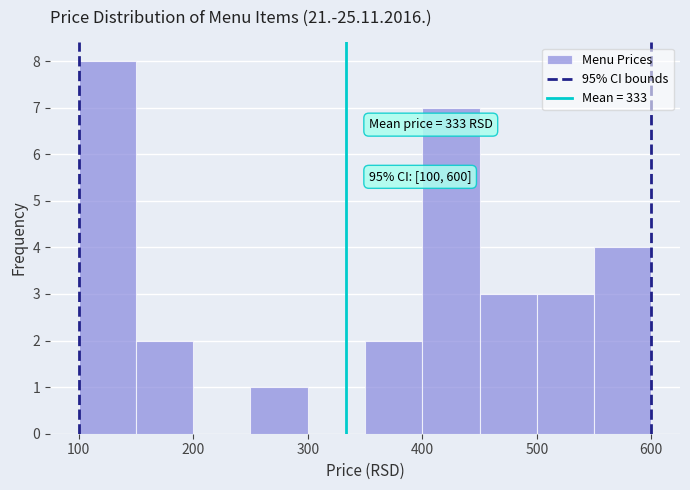

Over which range of the x-axis is the bar tallest?

100 to 150